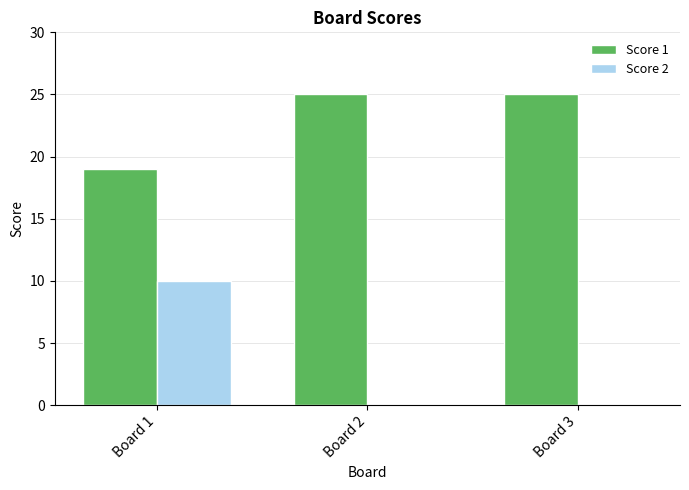

What is the sum of the Score 2 values at Board 3 and Board 1?

10